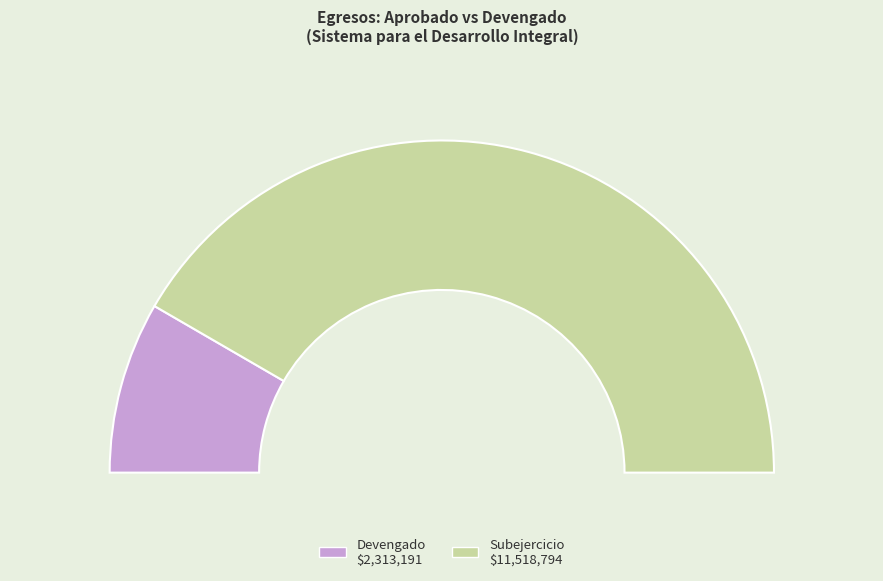

Is the sum of Subejercicio and Devengado greater than half?

Yes